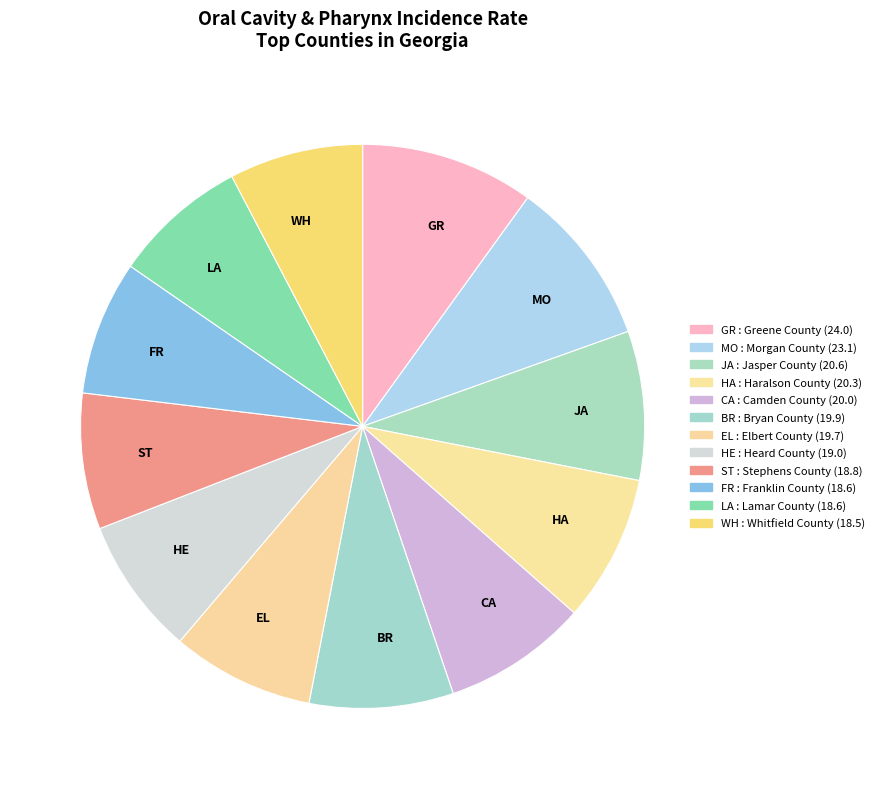

Do FR and HA together represent more than half of the pie?

No